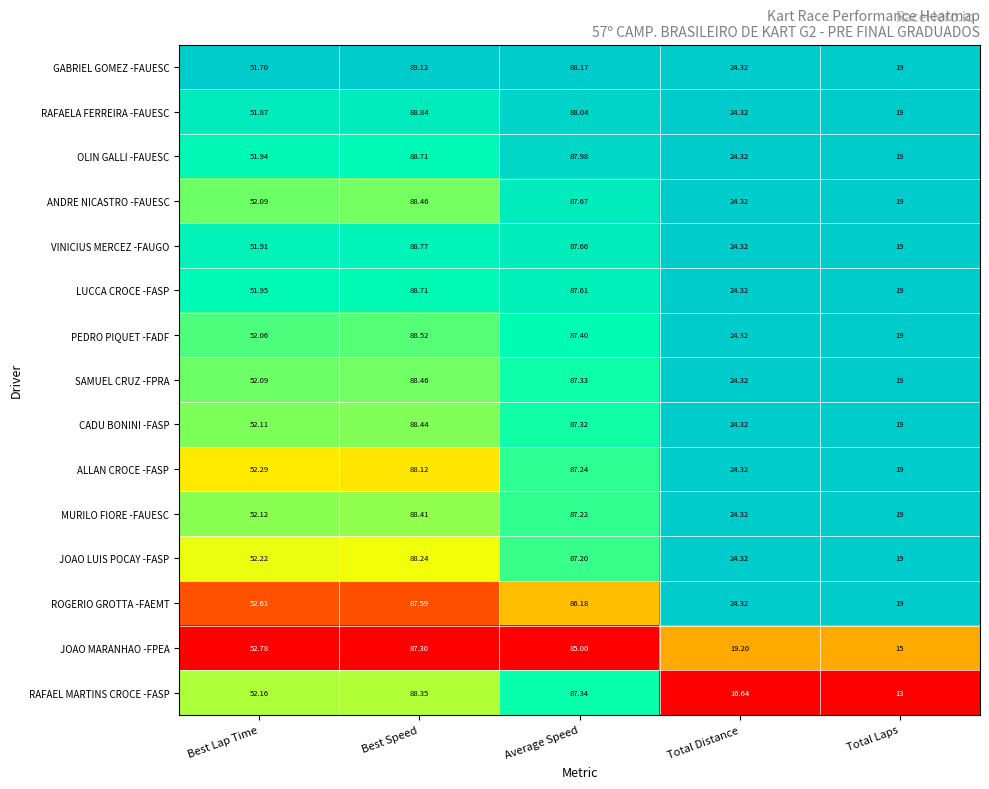

Where does the MURILO FIORE -FAUESC series first go above 52?

Best Lap Time